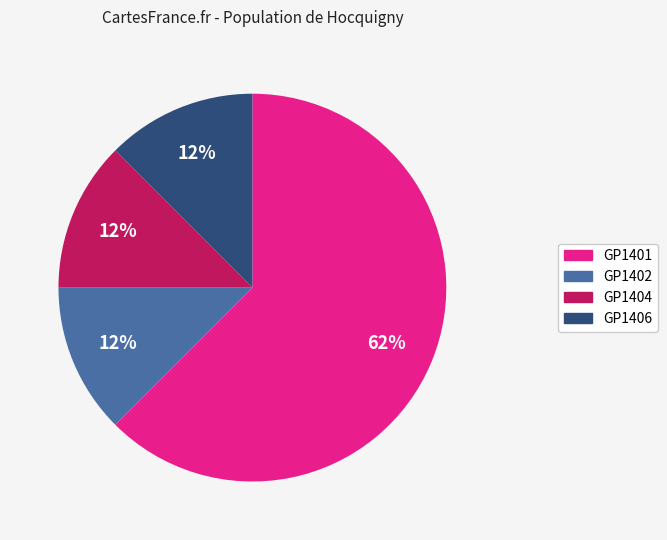

True or false: GP1406 accounts for 12% of the total.

True